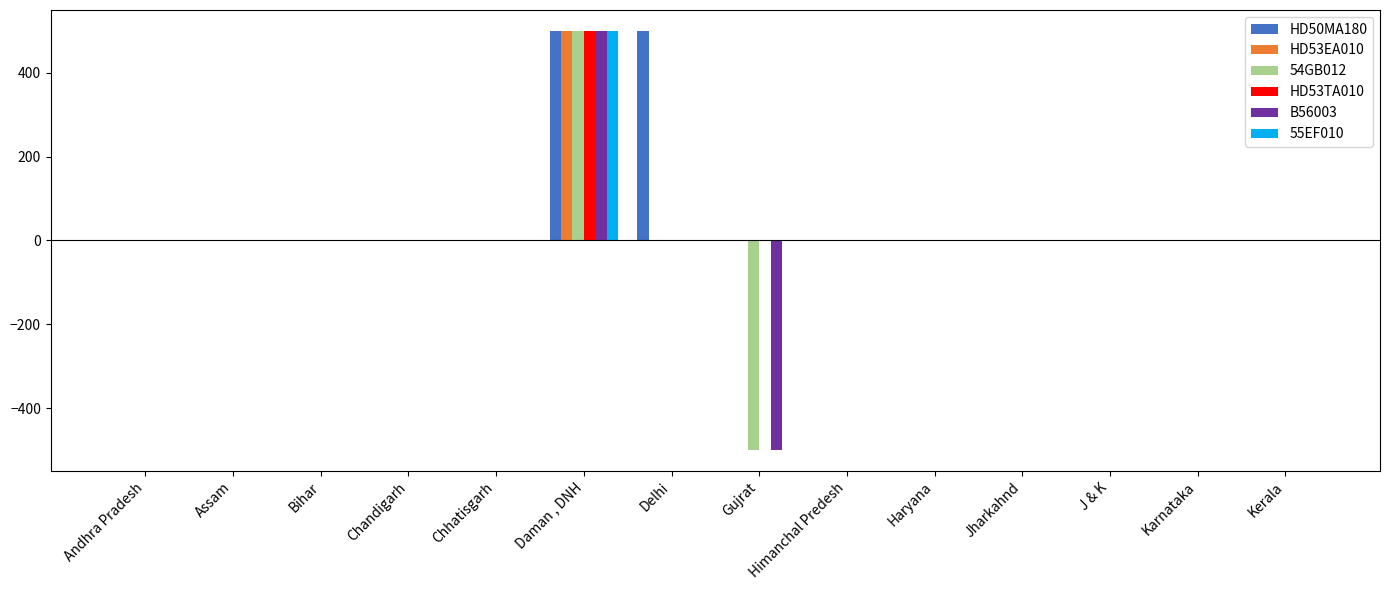

What are all the series names shown in the legend?

HD50MA180, HD53EA010, 54GB012, HD53TA010, B56003, 55EF010